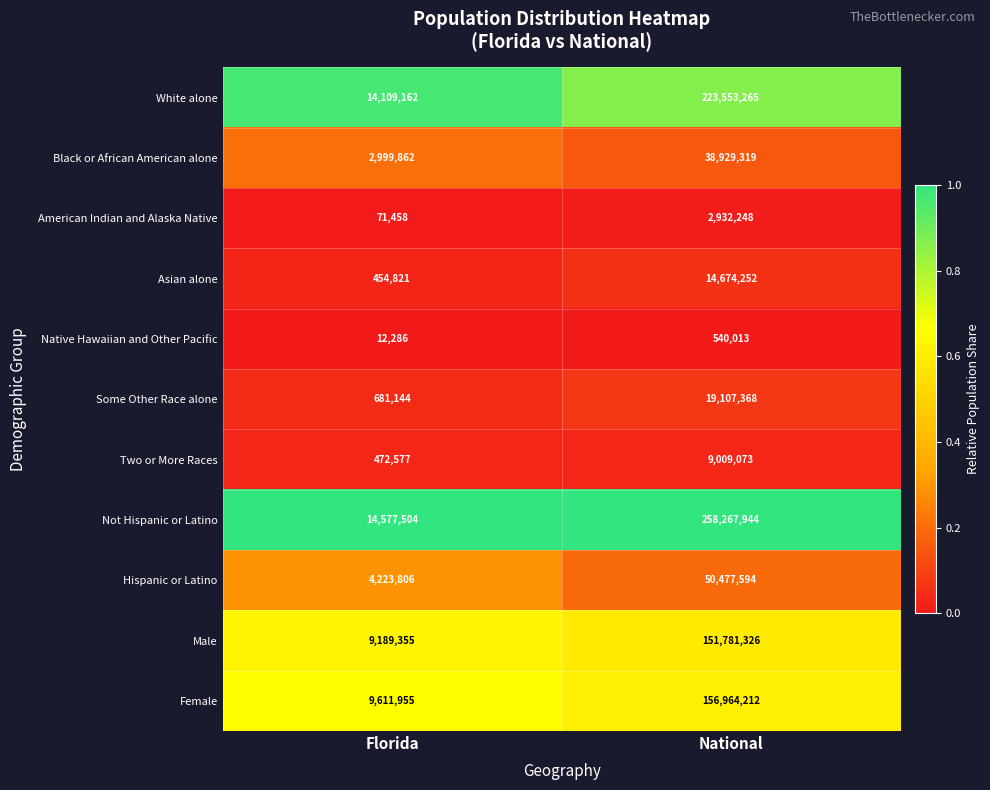

At which category is the sum across all series the highest?

National